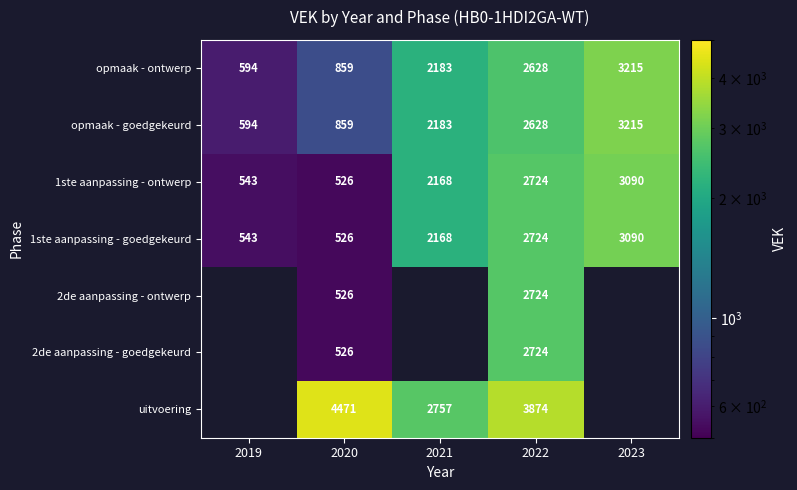

How many data points in 1ste aanpassing - ontwerp are less than 2168?

2